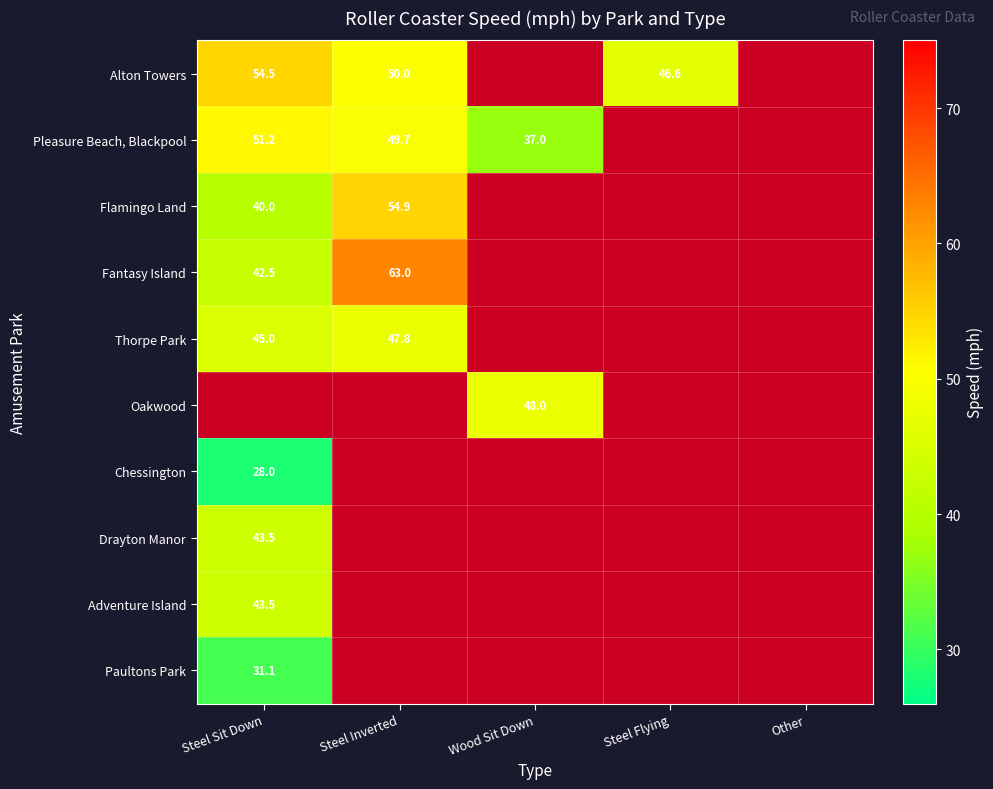

True or false: Thorpe Park has a value of 47.8 at Steel Inverted.

True